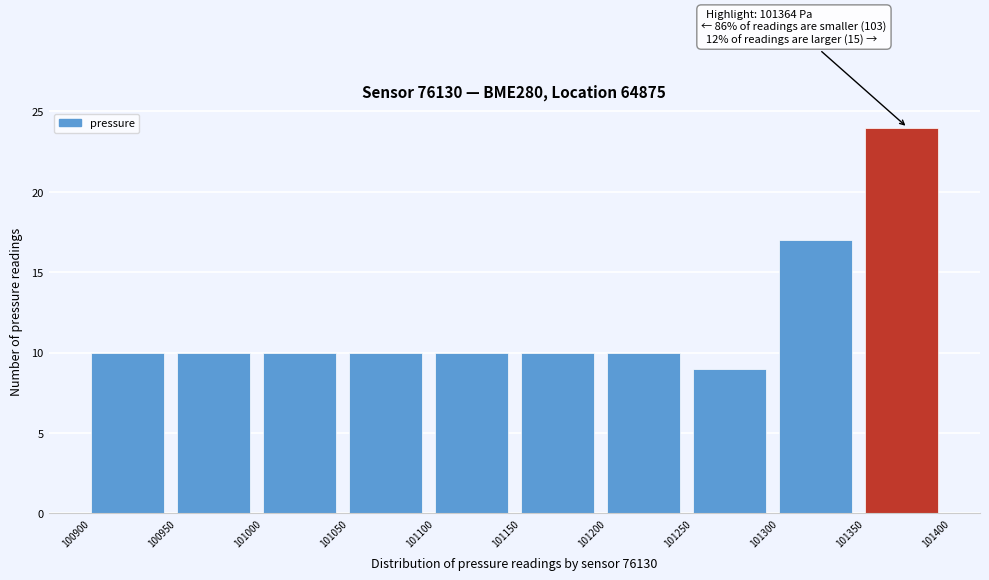

Over which range of the x-axis is the bar tallest?

101350 to 101400